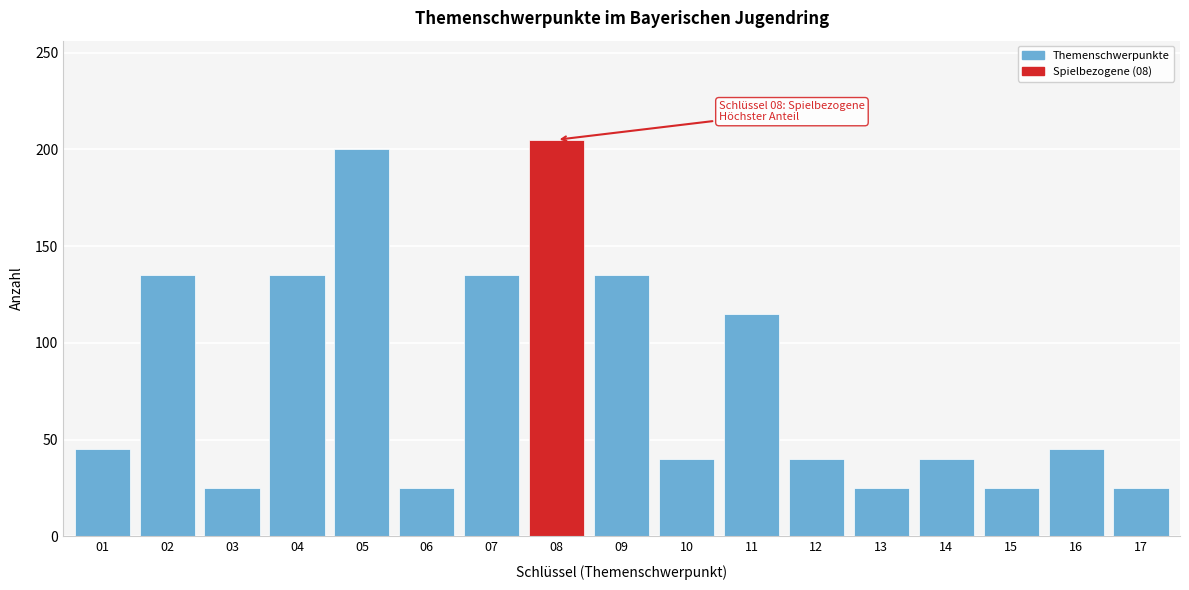

Reading left to right, transcribe all the data shown in this chart.

45	135	25	135	200	25	135	205	135	40	115	40	25	40	25	45	25